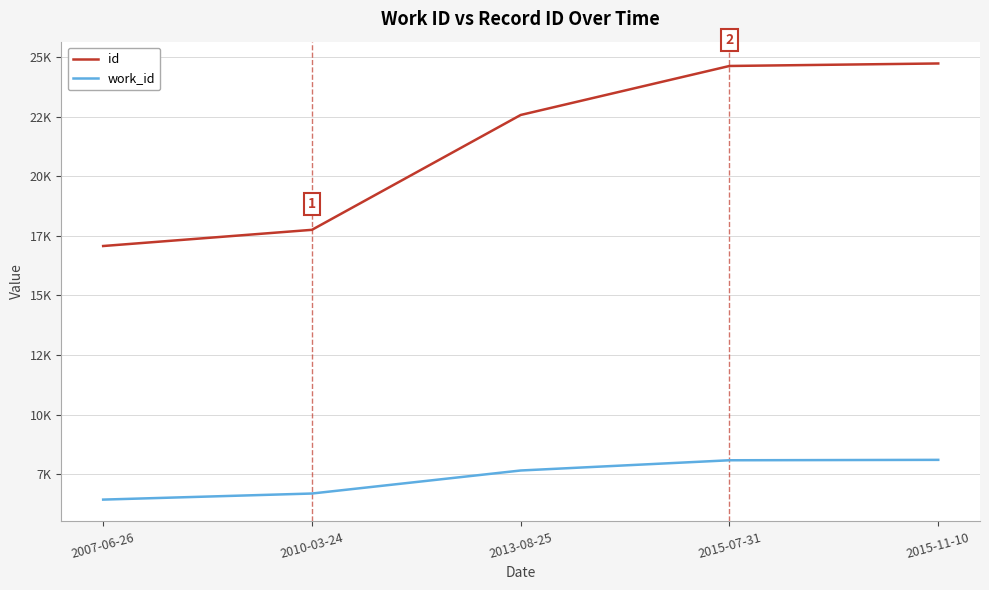

True or false: id has more than 2 points higher than both neighbors.

False